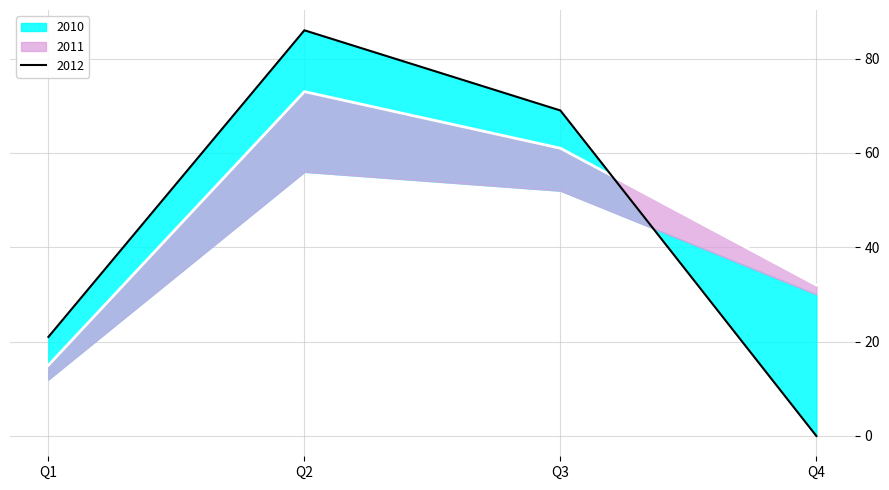

The value at Q1 is 22. True or false?

False